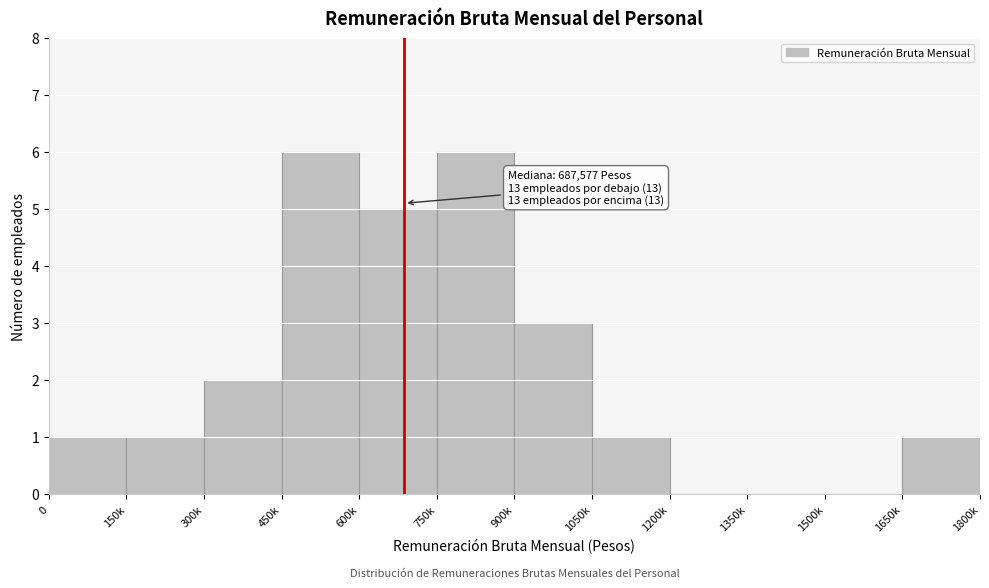

Reading left to right, extract all data points from this chart.

0=1	150k=1	300k=2	450k=6	600k=5	750k=6	900k=3	1050k=1	1200k=0	1350k=0	1500k=0	1650k=1